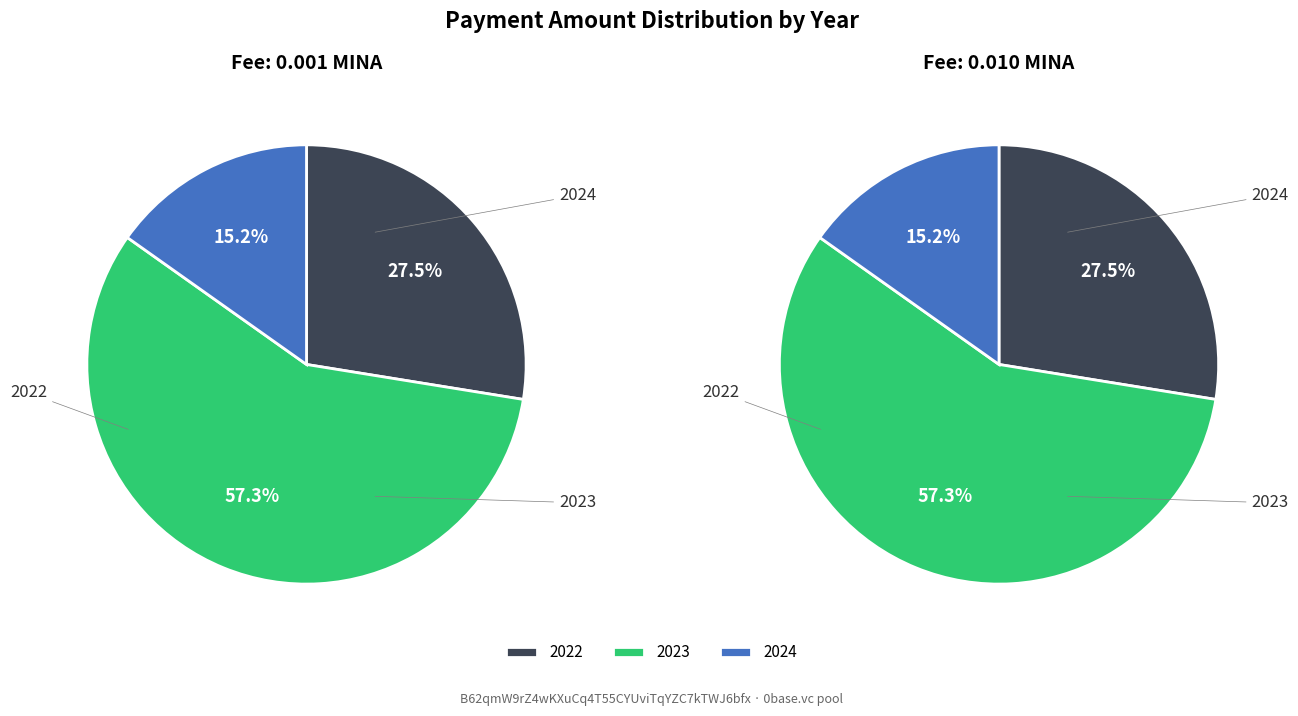

The 16 slice represents 1% of the pie. True or false?

False